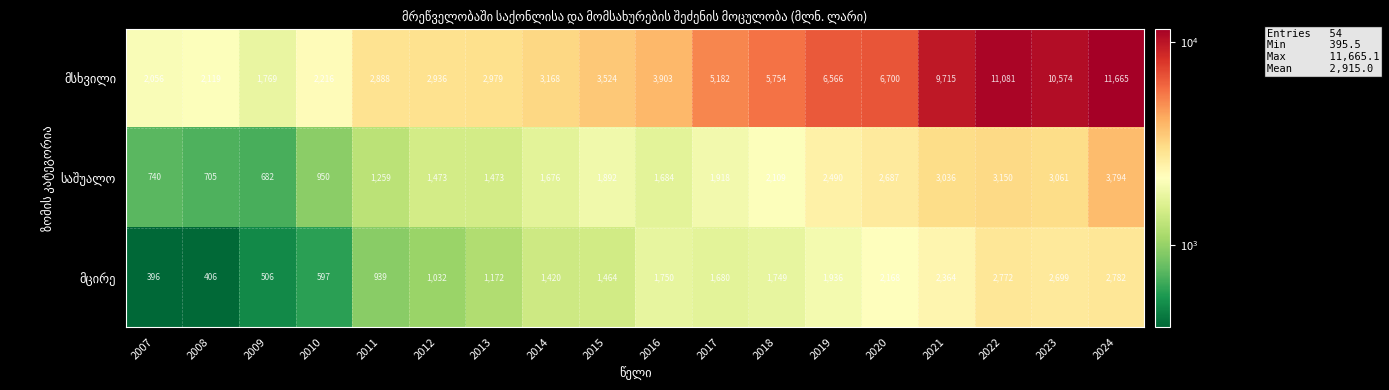

At how many categories does at least one series exceed 8285?

4